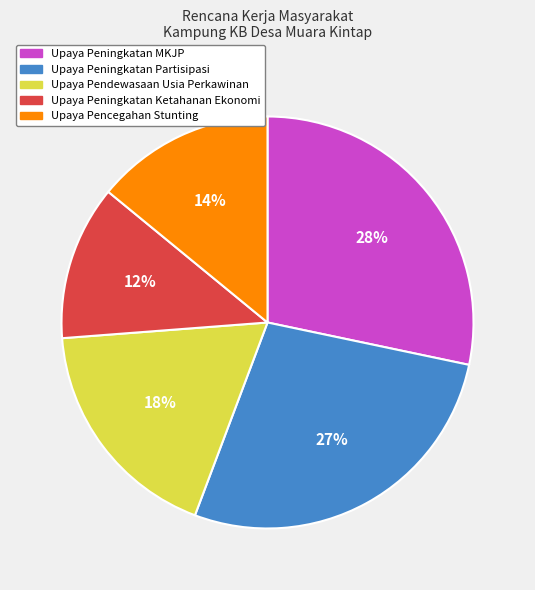

To the nearest percent, what is the difference between the largest and smallest slice percentages?

16%